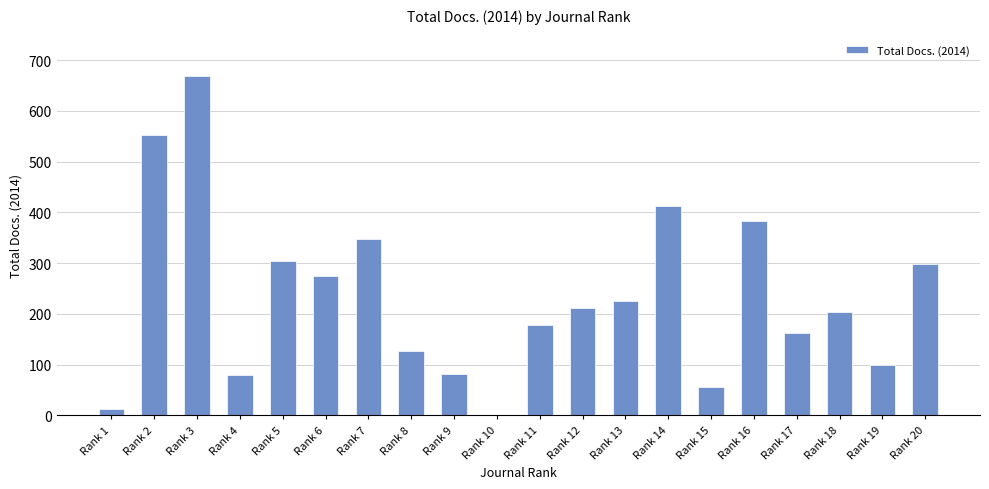

How many distinct data groups are displayed?

1